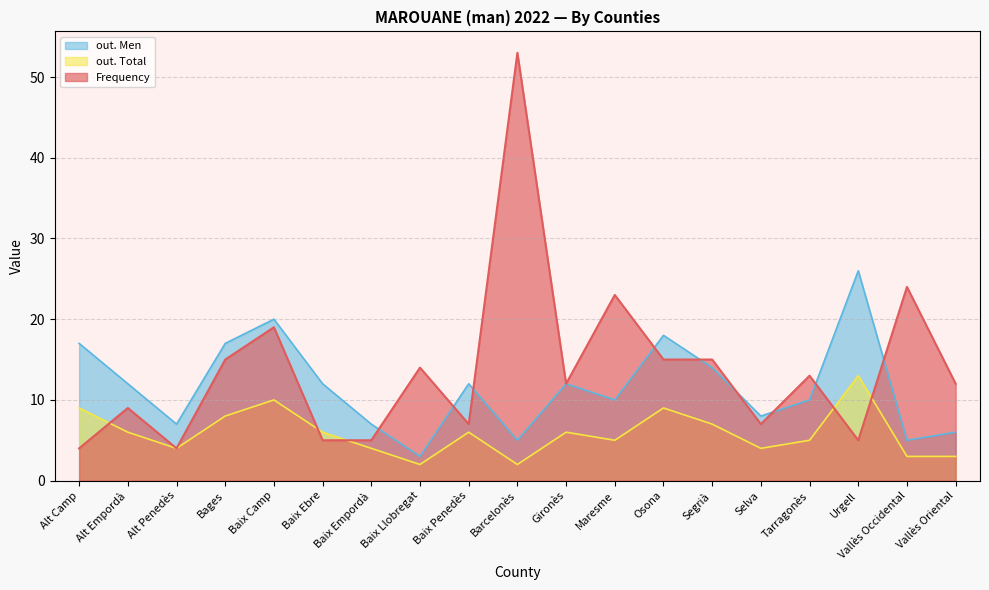

Where is the first local minimum for out. Men?

Alt Penedès